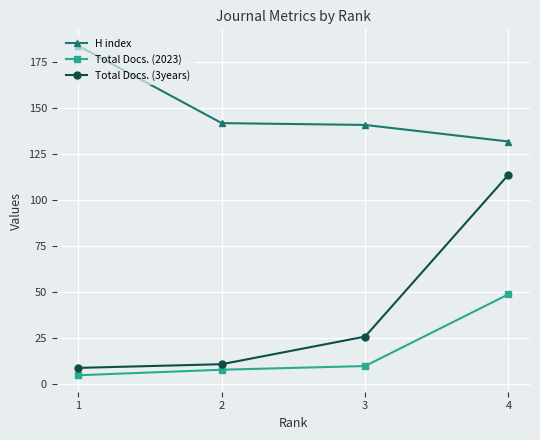

How many categories are shown in the chart?

4